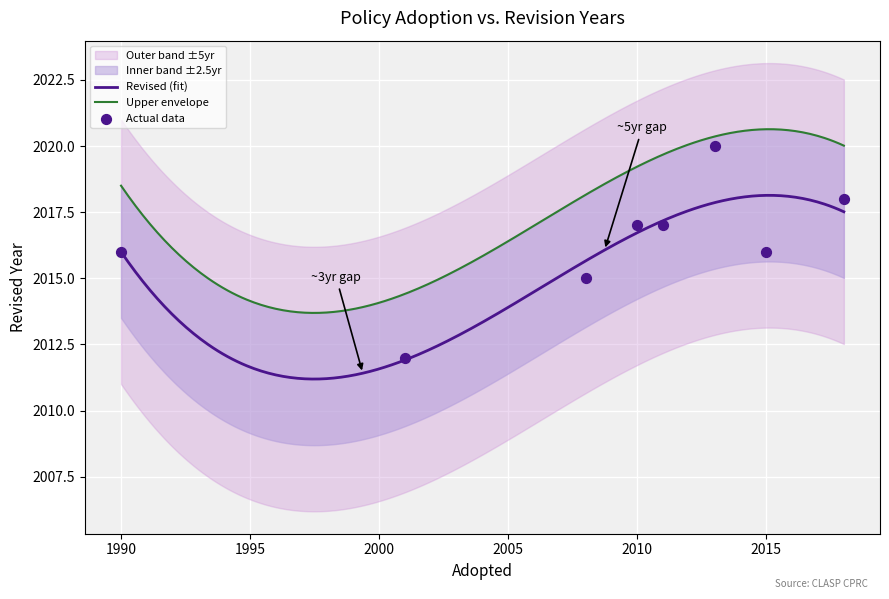

Which has a higher value, 1990 or 2018?

2018